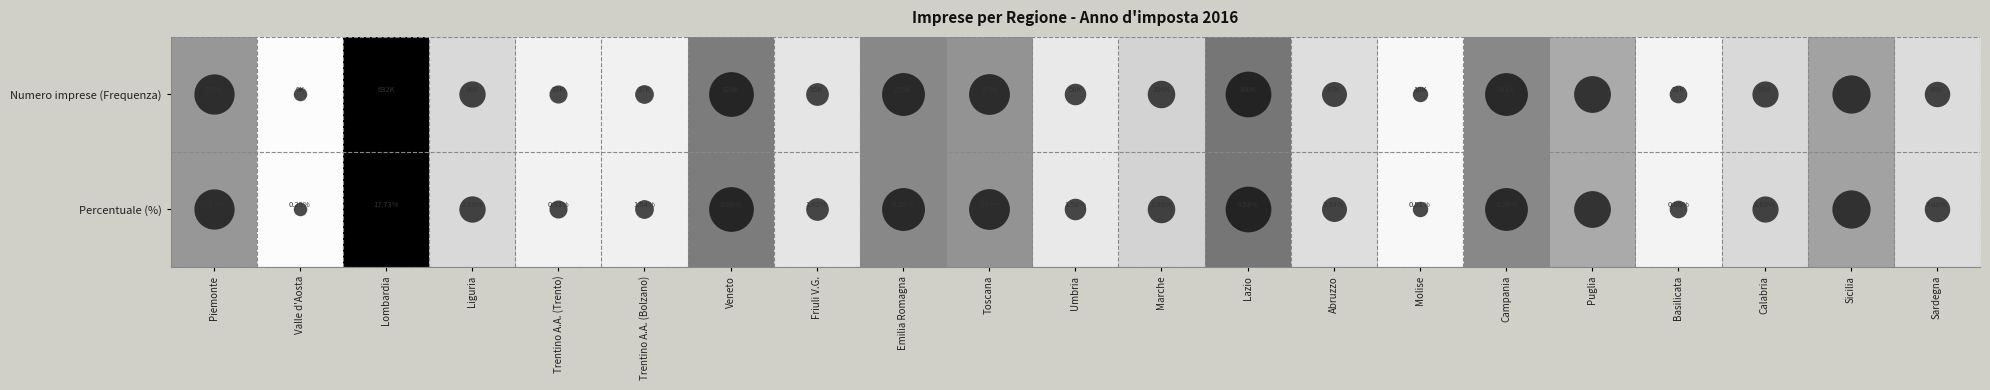

Which category has the highest value in the Percentuale (%) series?

Lombardia